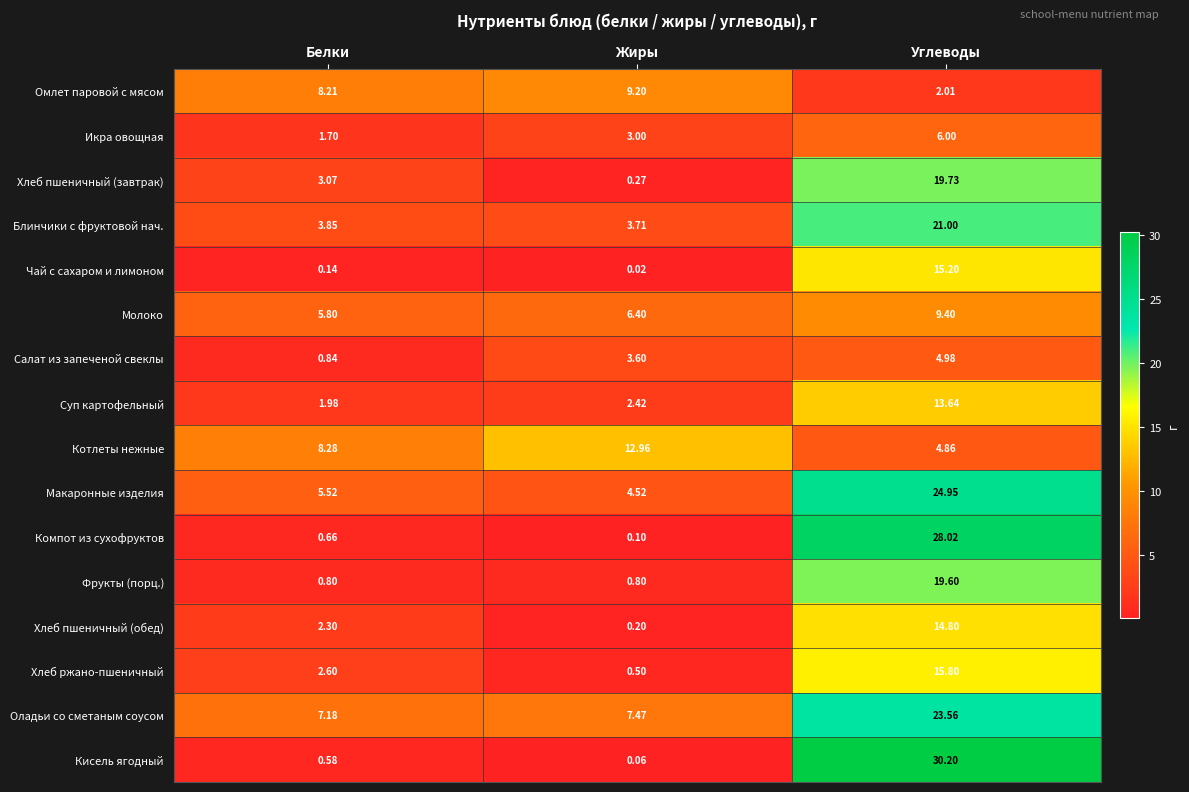

Rank the categories by Суп картофельный value from lowest to highest.

Белки, Жиры, Углеводы